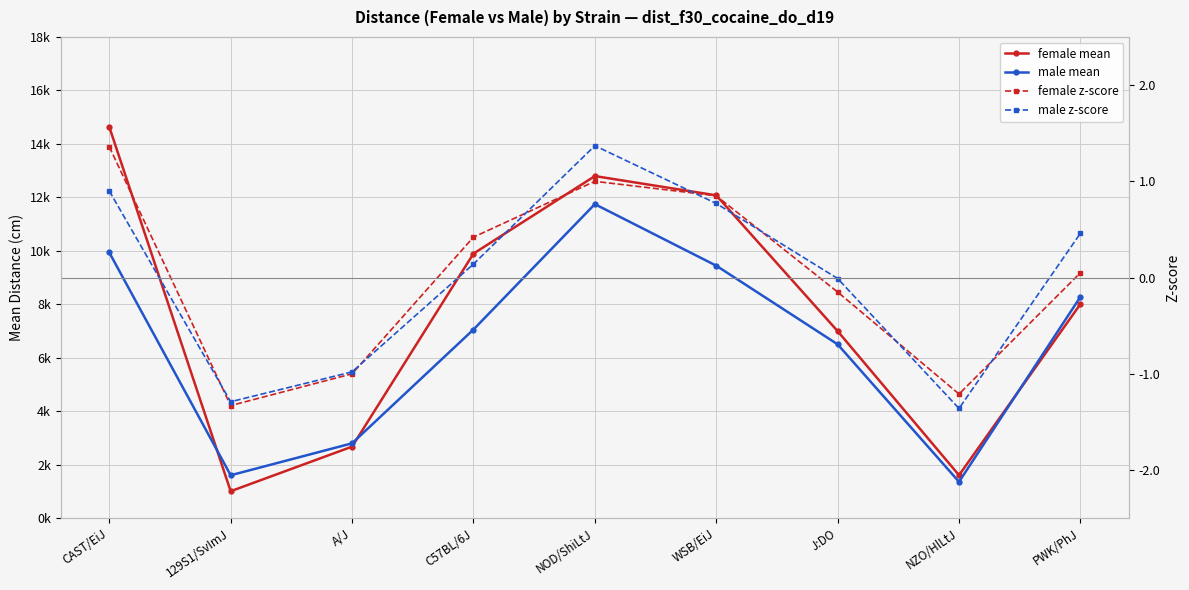

What is the difference between the second highest and second lowest values in the female z-score series?

2.2